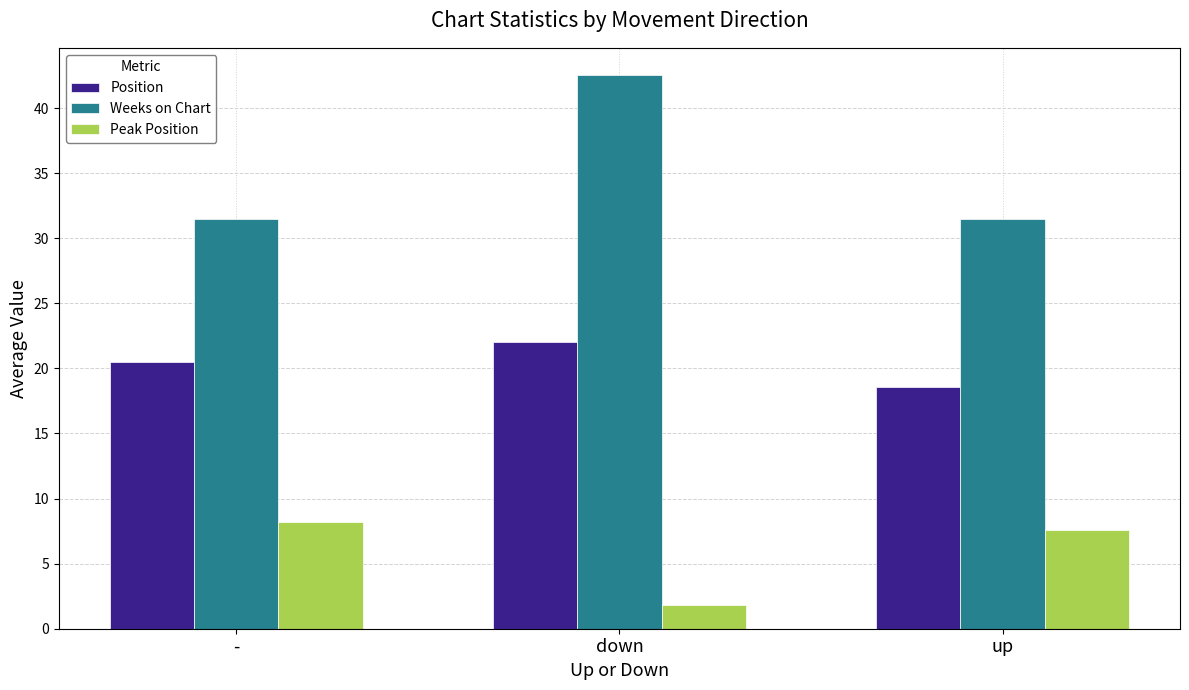

At which category is the sum across all series the highest?

down